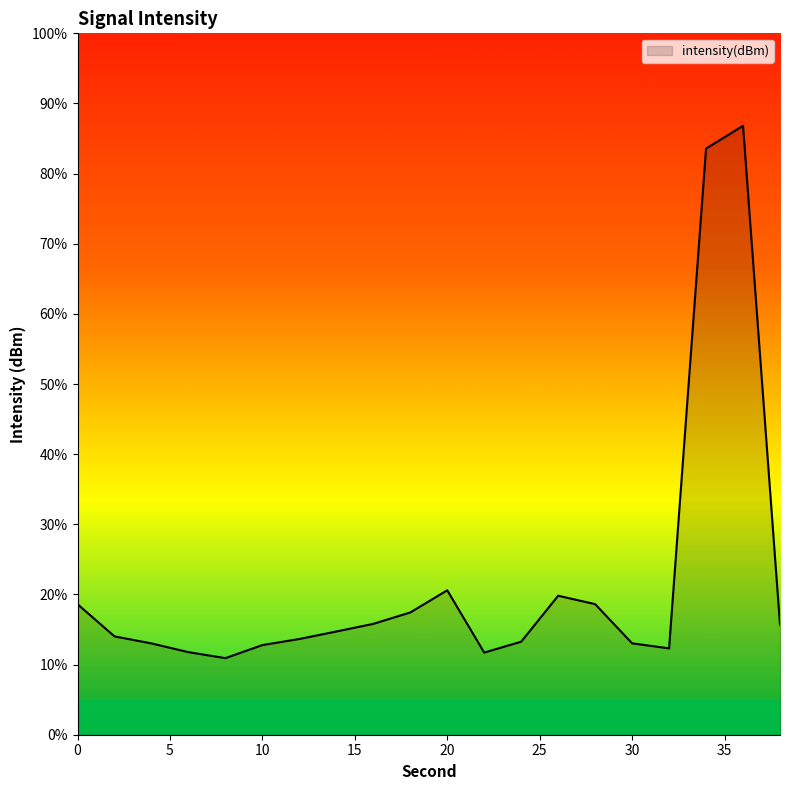

What is the difference between the maximum and minimum values?

75.9